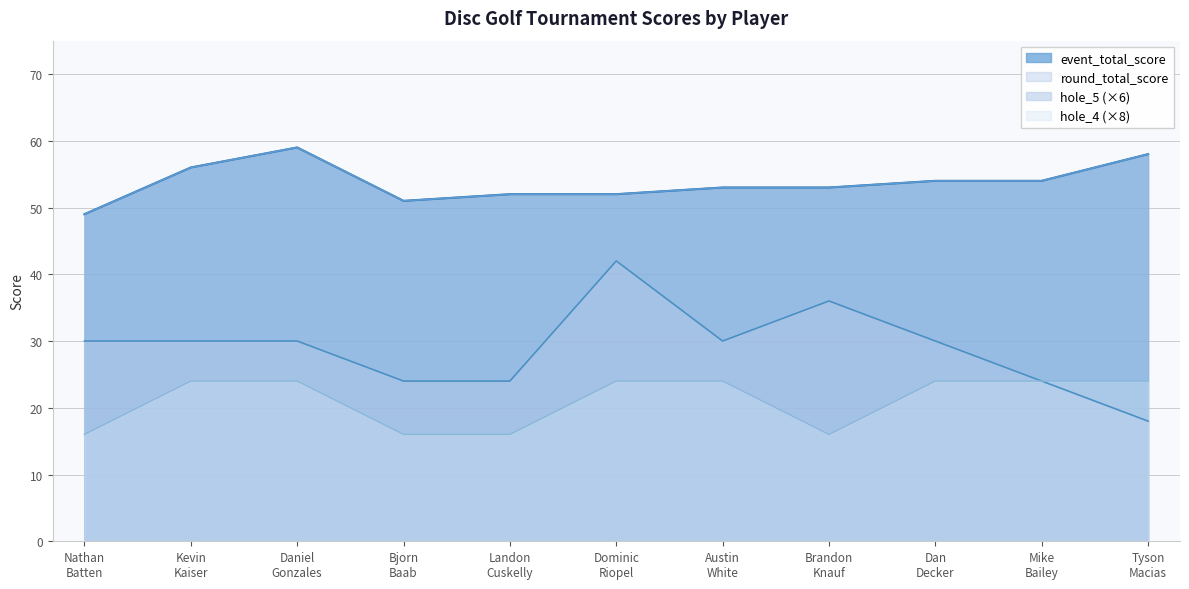

At which category does round_total_score reach its first local peak?

Daniel
Gonzales